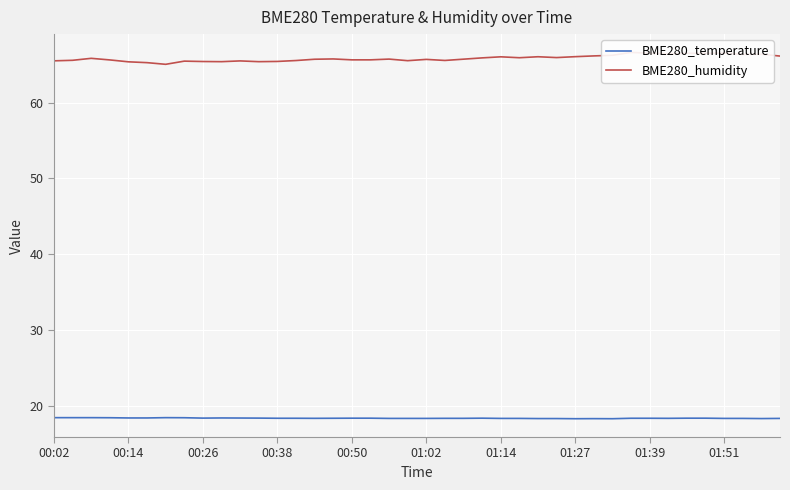

The value of BME280_temperature at 01:27 is 18.3. True or false?

True